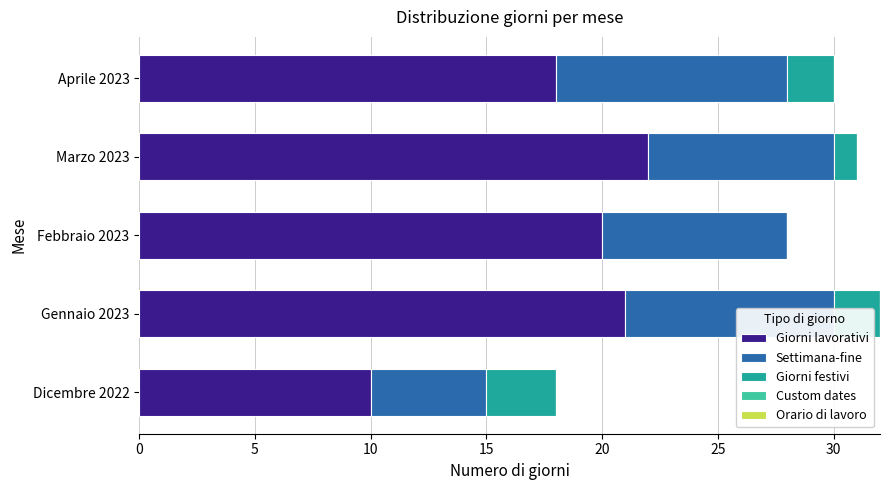

How many data points does each series have?

5